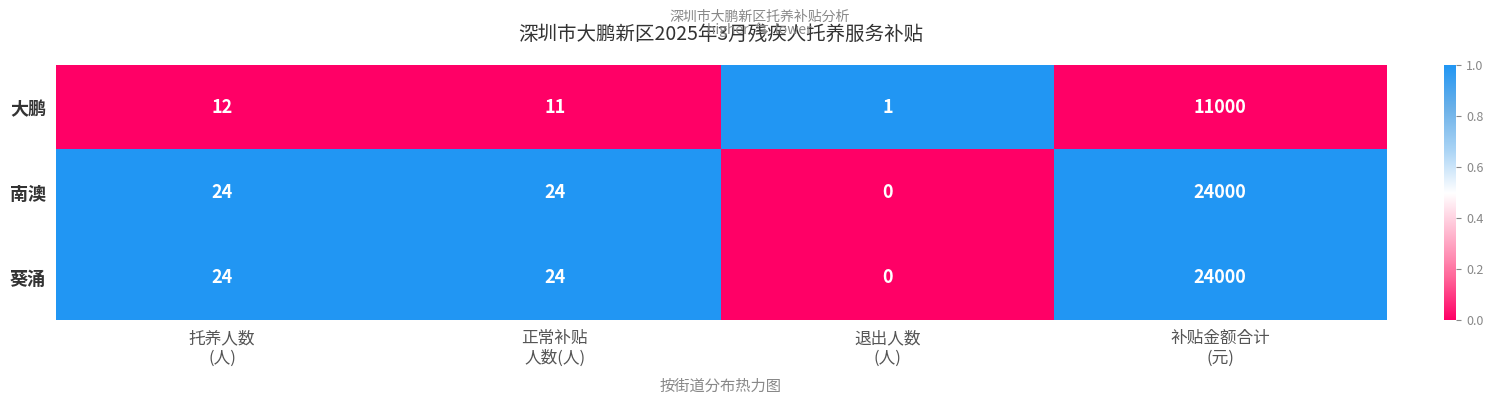

What is the difference between the maximum and minimum values in the 大鹏 series?

10999